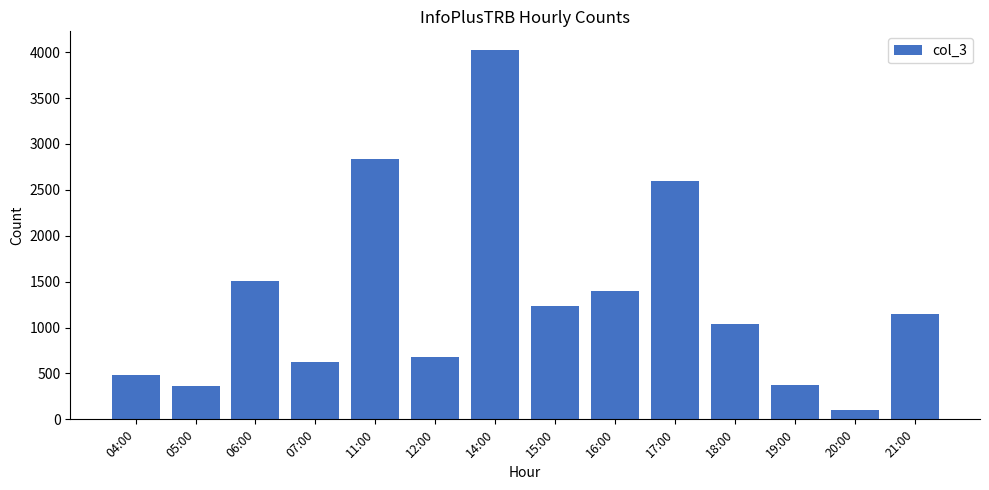

What is the average value?

1315